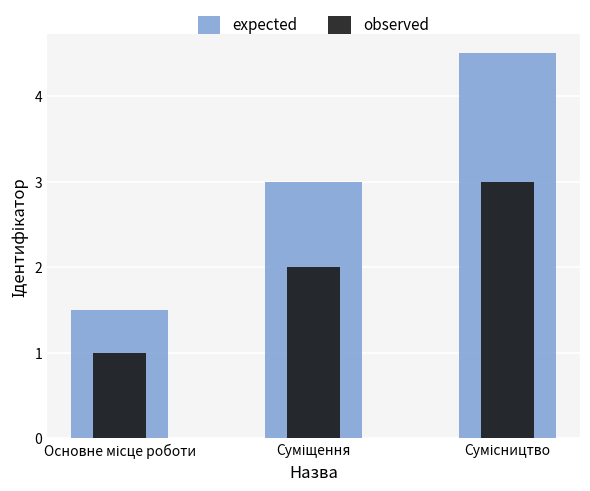

How many series are shown in this chart?

2